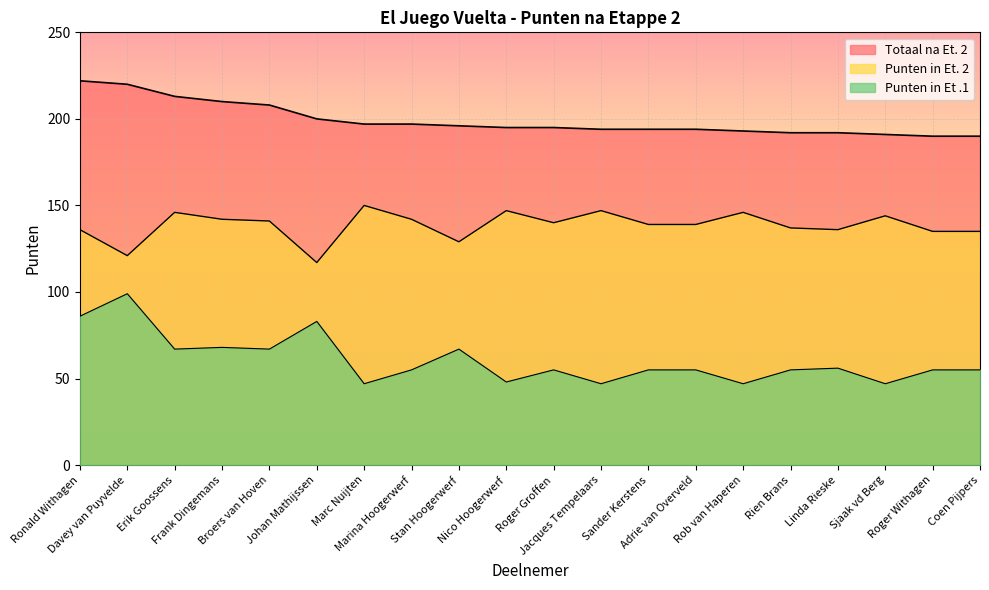

What is the difference between the Totaal na Et. 2 values at Marc Nuijten and Johan Mathijssen?

3